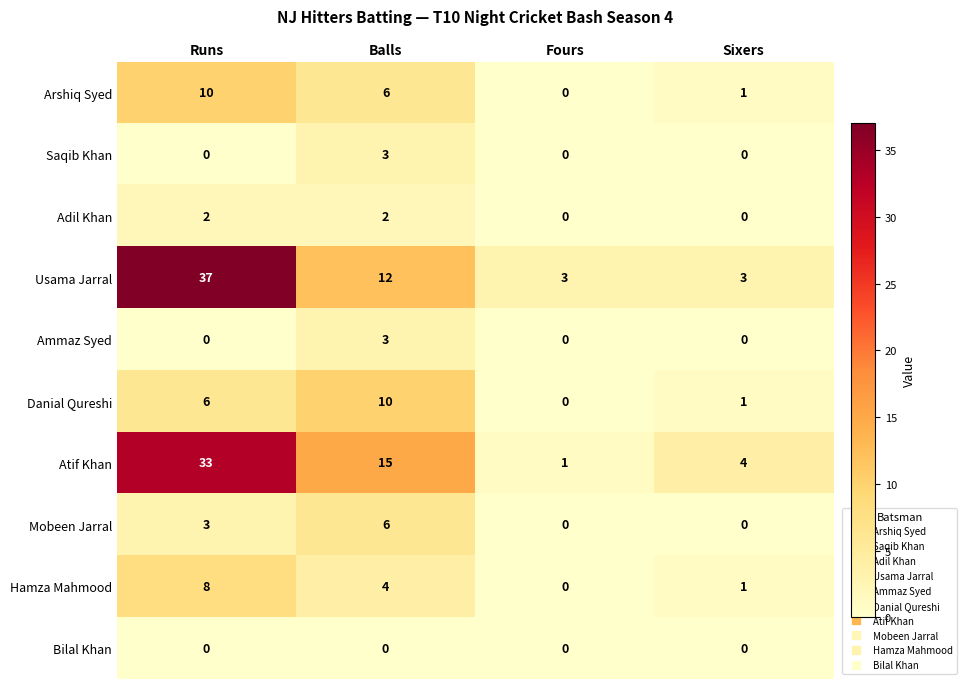

What is the sum of the Hamza Mahmood values at Sixers and Balls?

5